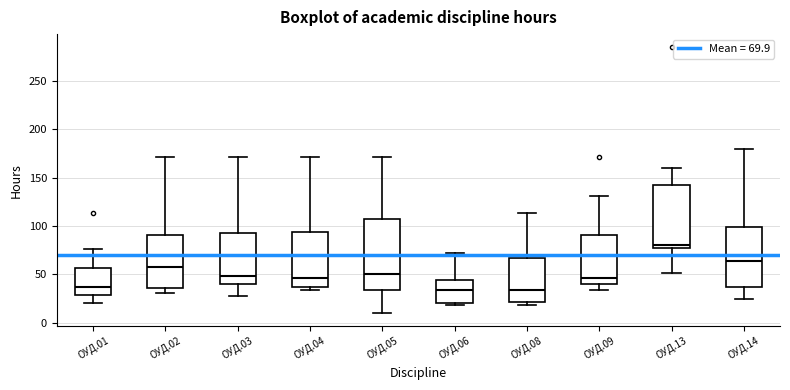

Reading left to right, read every box against the y-axis: the position of its median line, the range the box covers, and the ends of its whiskers. The values are not printed on the chart, so give them approximately, as read against the axis.

ОУД.01: median 35, box 30 to 55, whiskers 20 to 75
ОУД.02: median 60, box 35 to 90, whiskers 30 to 170
ОУД.03: median 50, box 40 to 95, whiskers 30 to 170
ОУД.04: median 45, box 35 to 95, whiskers 35 (just below the box's lower edge) to 170
ОУД.05: median 50, box 35 to 105, whiskers 10 to 170
ОУД.06: median 35, box 20 to 45, whiskers 20 (just below the box's lower edge) to 70
ОУД.08: median 35, box 20 to 65, whiskers 20 (just below the box's lower edge) to 115
ОУД.09: median 45, box 40 to 90, whiskers 35 to 130
ОУД.13: median 80, box 75 to 145, whiskers 50 to 160
ОУД.14: median 65, box 35 to 100, whiskers 25 to 180